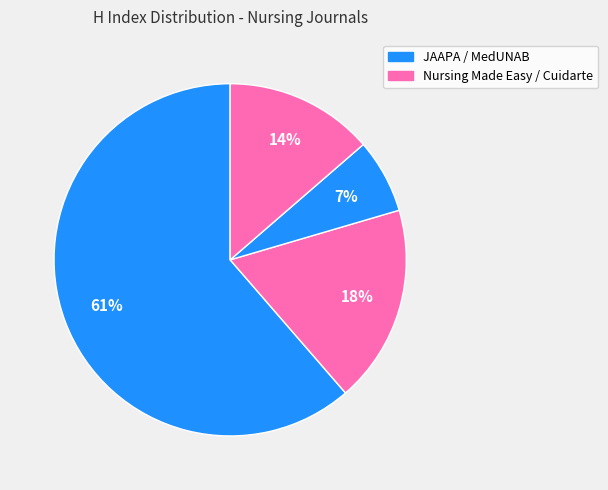

How many segments does this pie chart have?

4